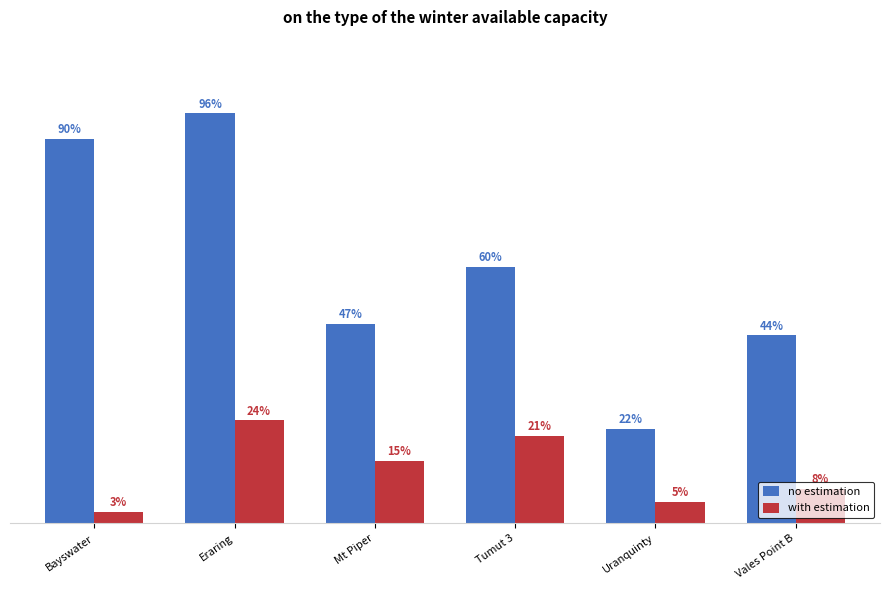

What is the approximate value of with estimation at Uranquinty?

150